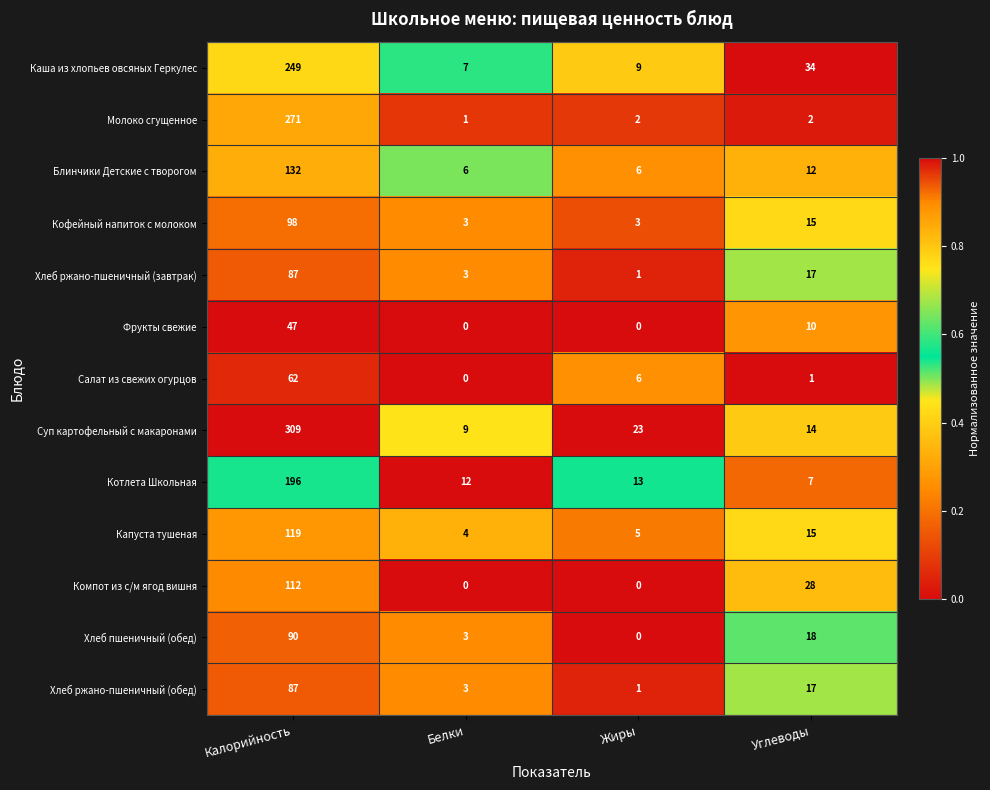

What is the sum of all Кофейный напиток с молоком values?

119